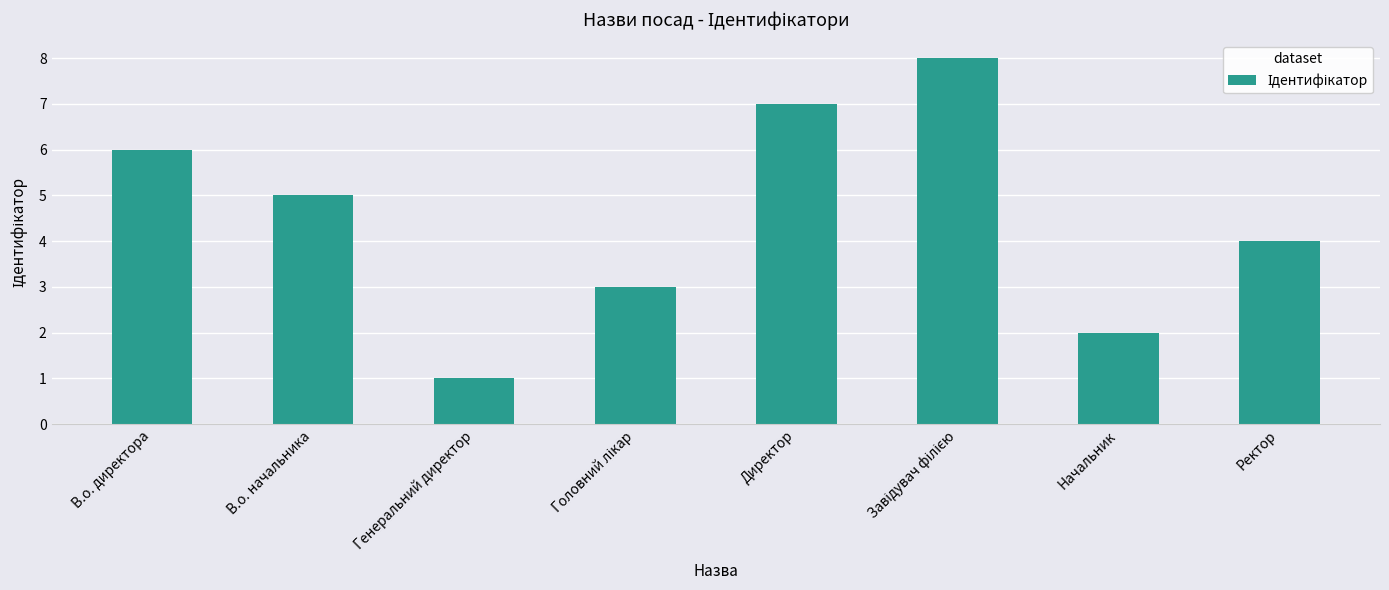

Reading left to right, transcribe all the data shown in this chart.

6	5	1	3	7	8	2	4